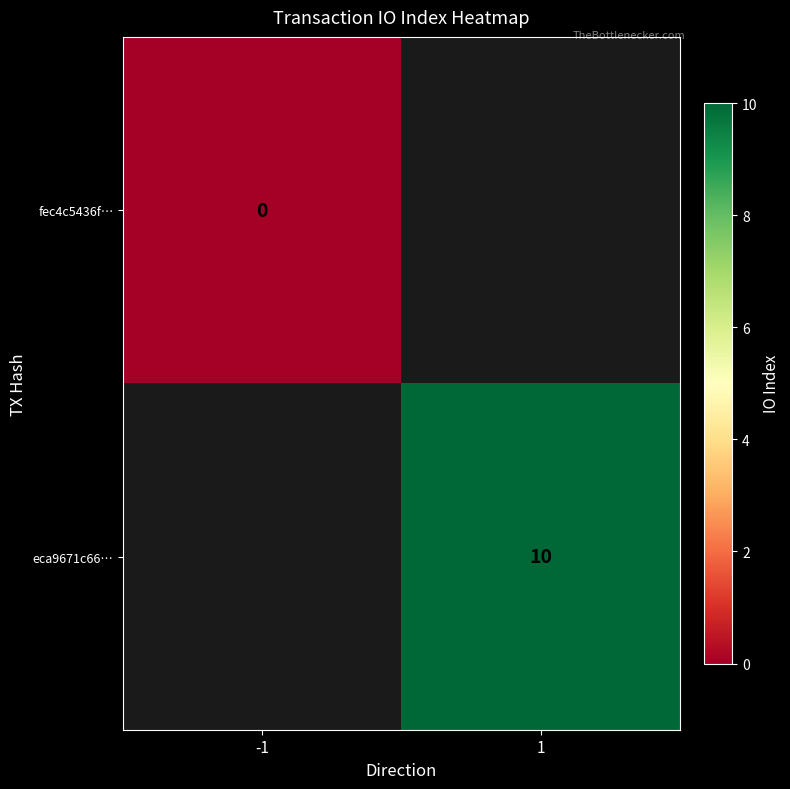

Is the value of eca9671c66… at 1 greater than the value of fec4c5436f… at -1?

Yes